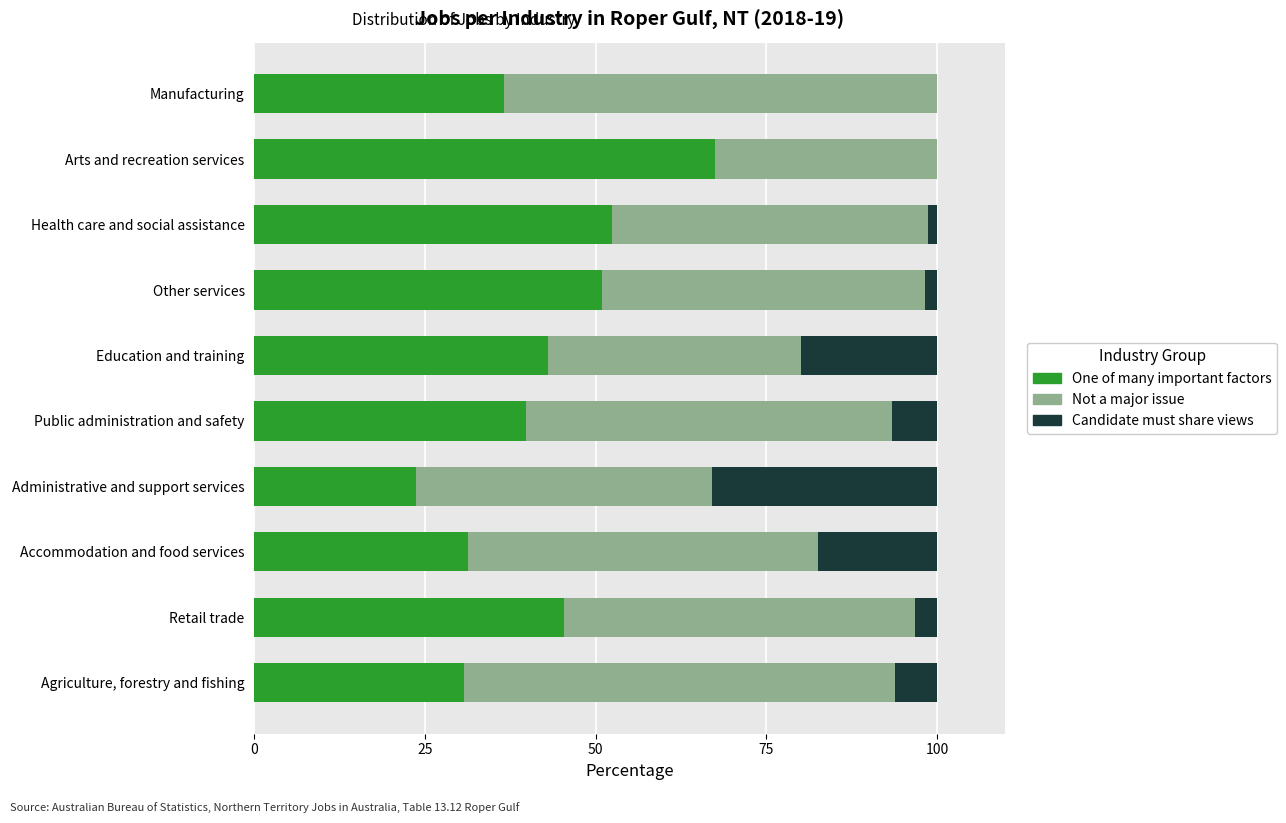

The One of many important factors series shows 72.6 at Health care and social assistance. True or false?

False